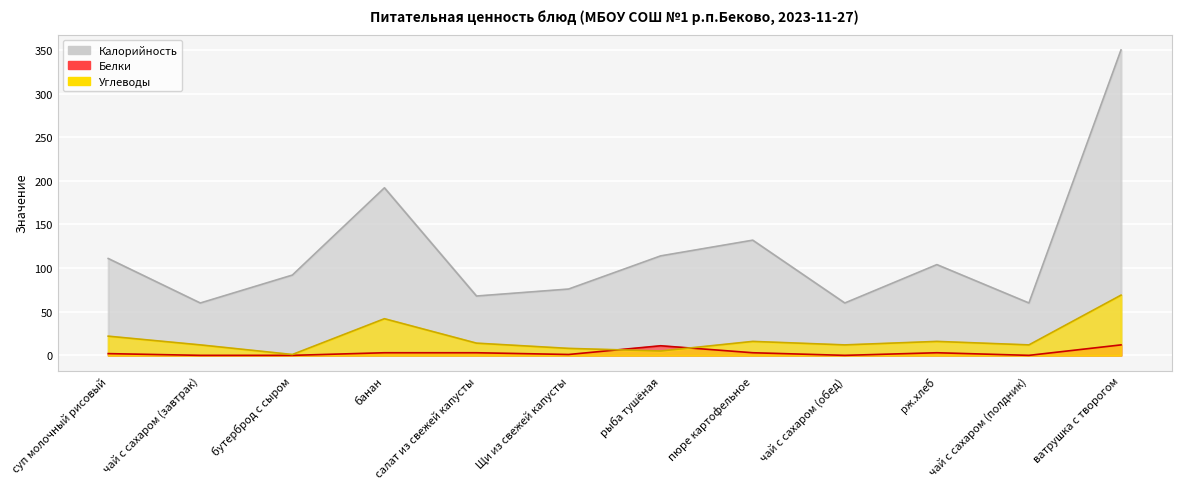

Does the chart display data point markers on the line(s)?

No